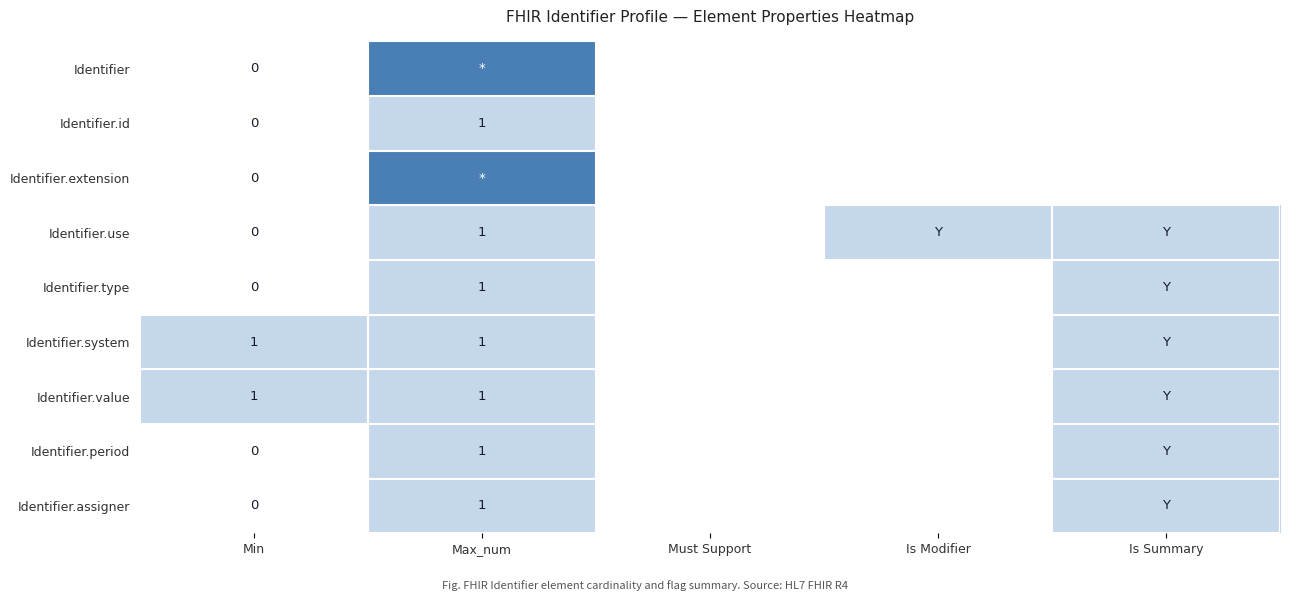

The value of Identifier.system at Max_num is 1. True or false?

True